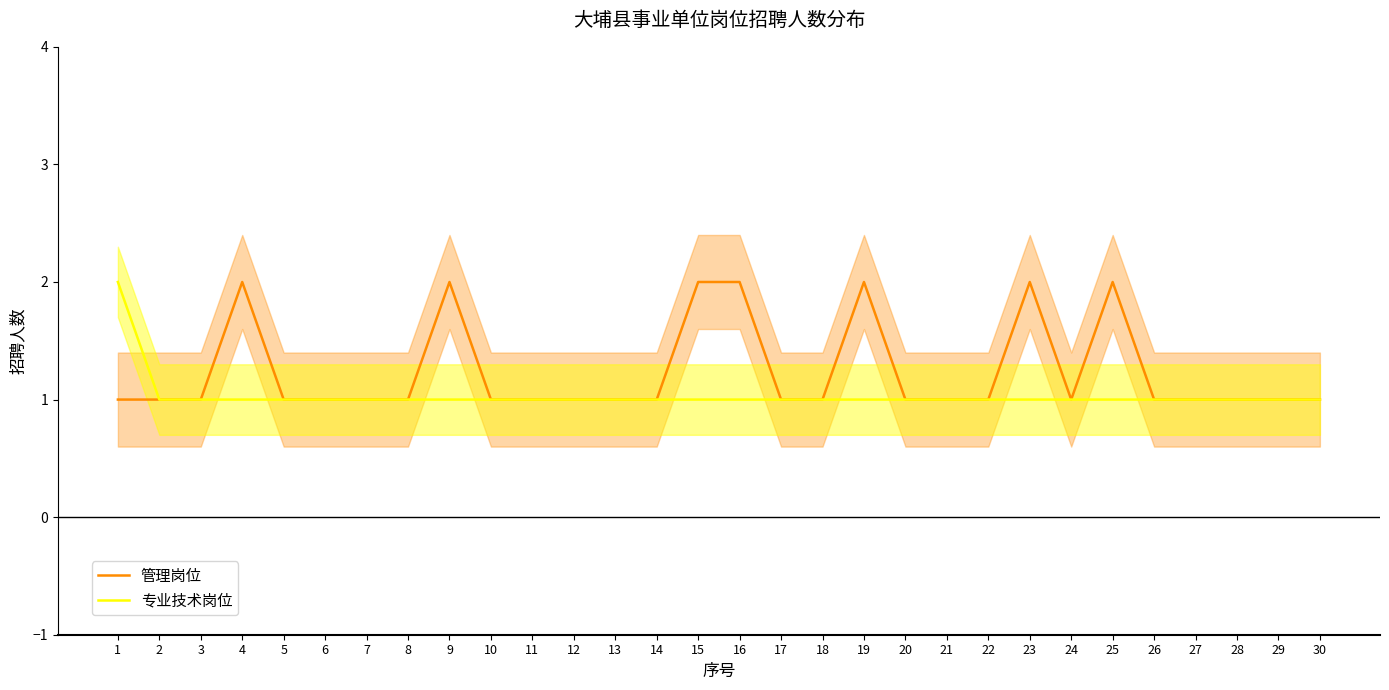

What is the smallest value displayed?

1